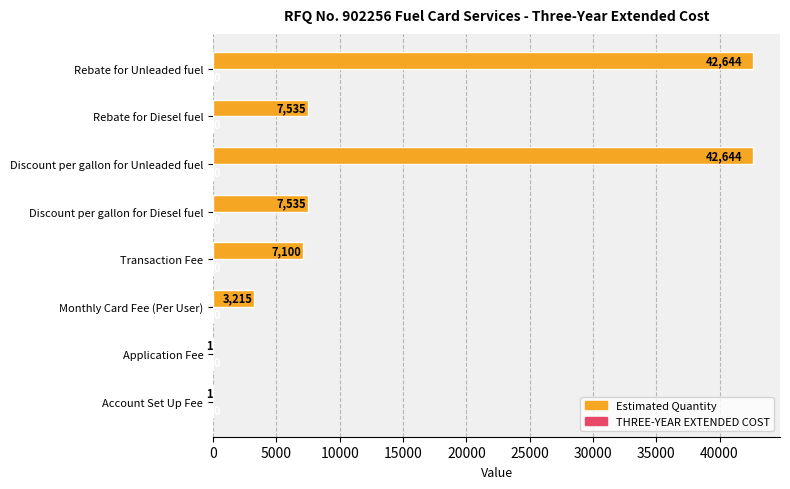

What is the change in value from Rebate for Diesel fuel to Rebate for Unleaded fuel?

+35109